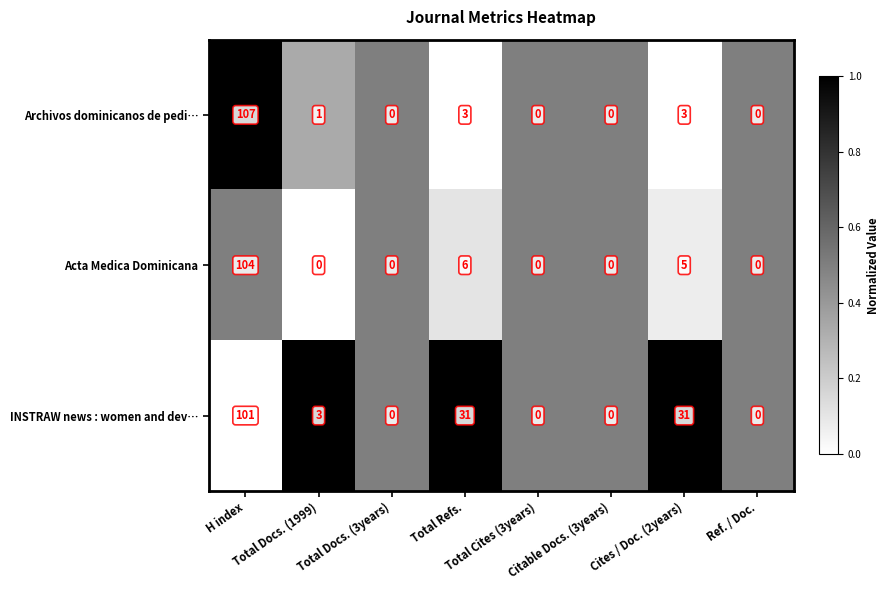

What is the sum of all INSTRAW news : women and dev… values?

166